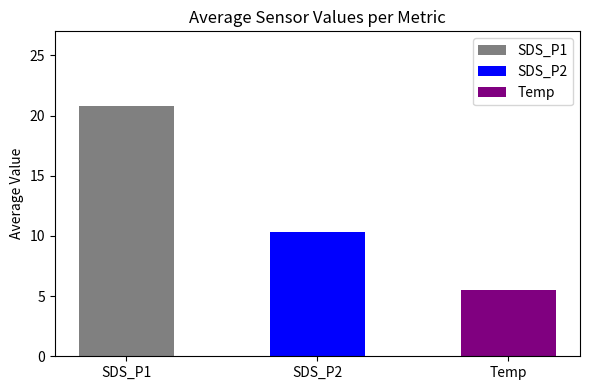

Where is the data nearest to the value 13?

SDS_P2